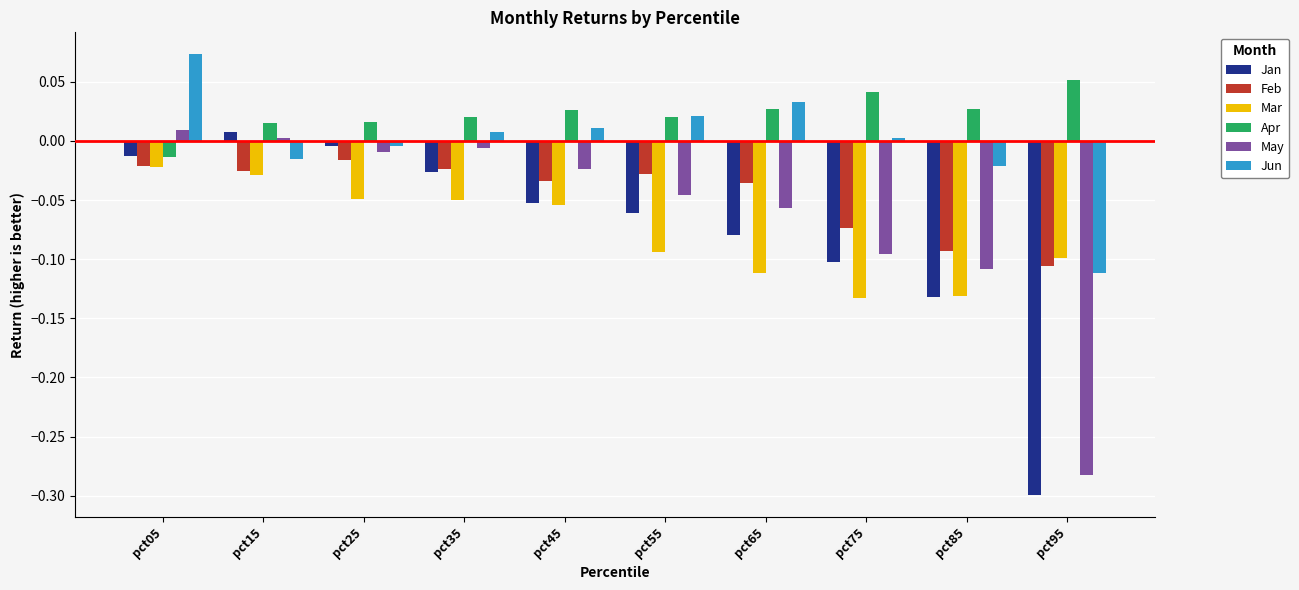

How many values in the Jan series exceed 0?

1